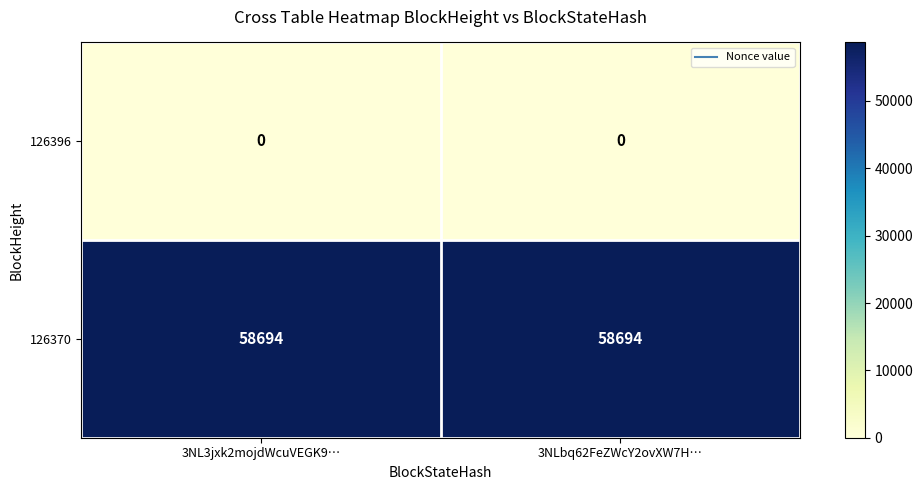

What is the spread (max minus min) of values at 3NLbq62FeZWcY2ovXW7H…?

58694